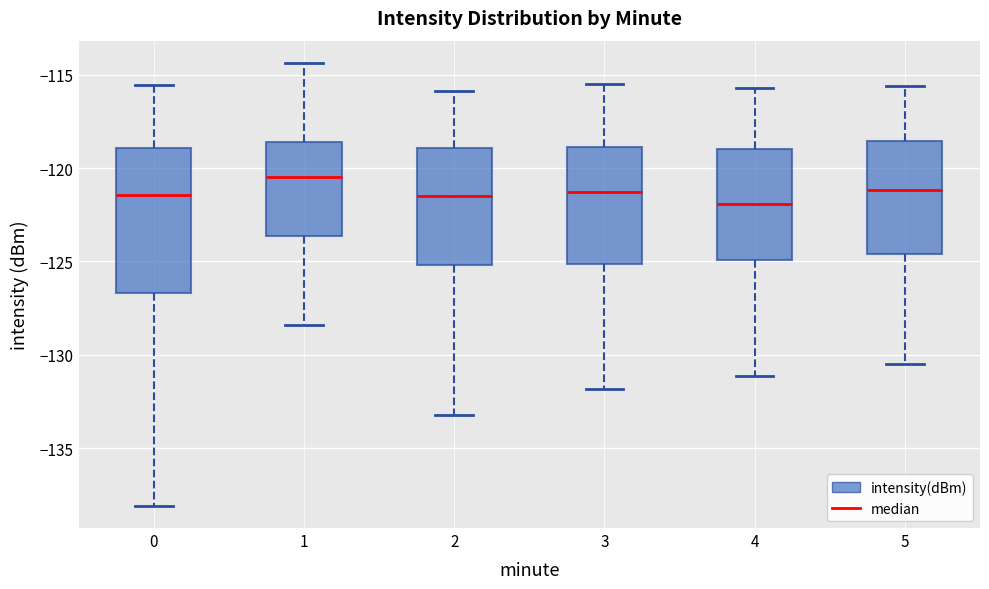

Which box's median line is the highest?

1